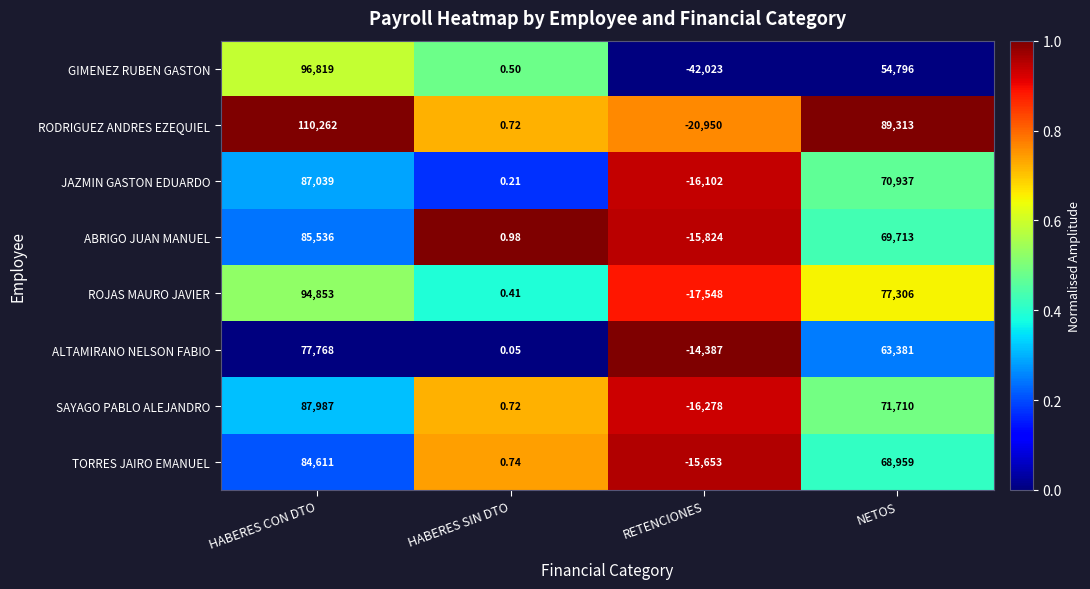

At which category does the chart reach its peak across all series?

HABERES CON DTO